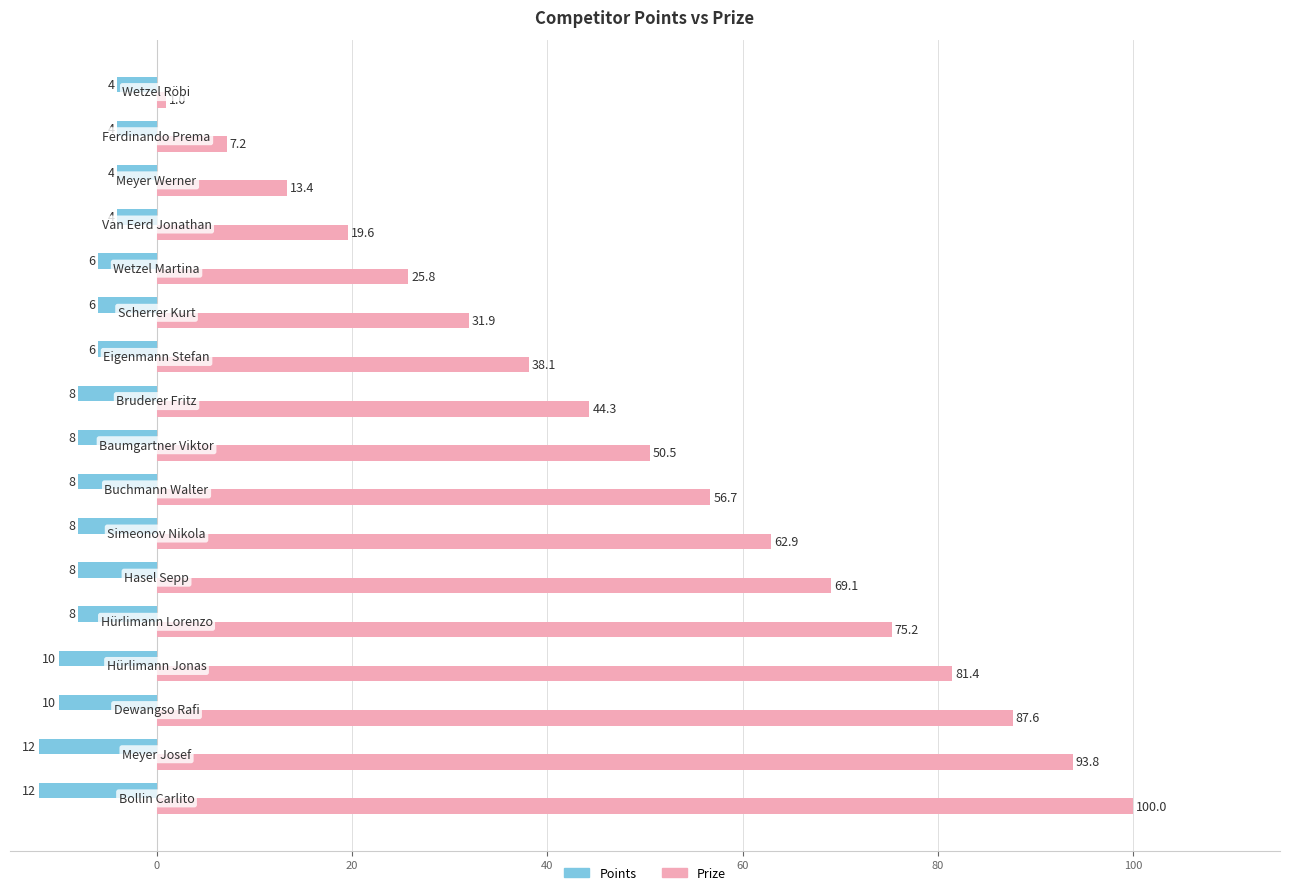

Which series has the largest total across all categories?

Prize